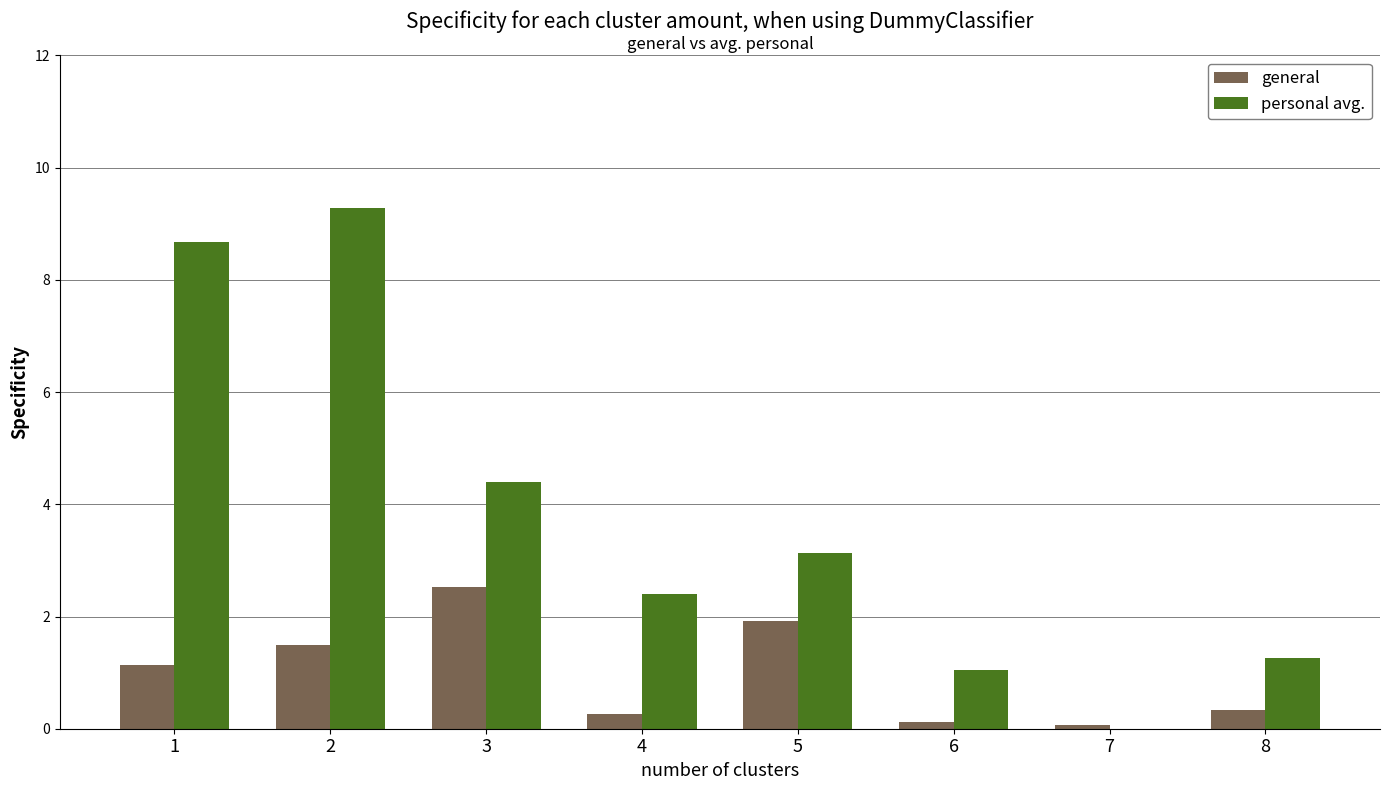

Where is personal avg. nearest to the value 4?

3